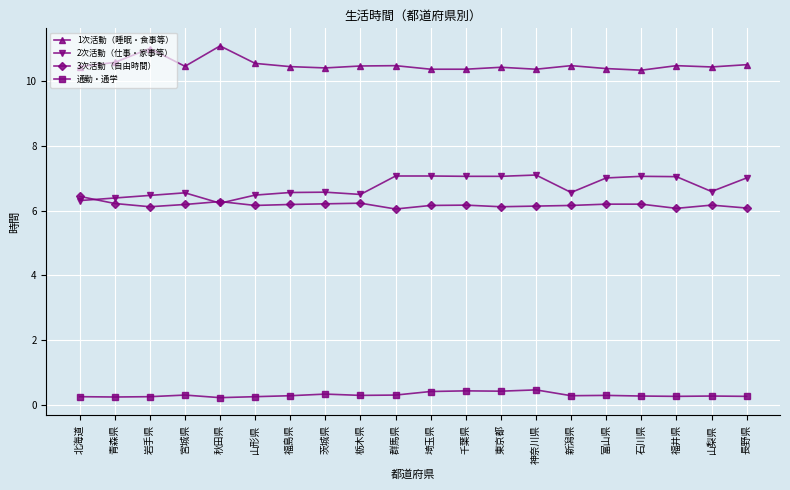

What is the maximum value for 3次活動（自由時間）?

6.4